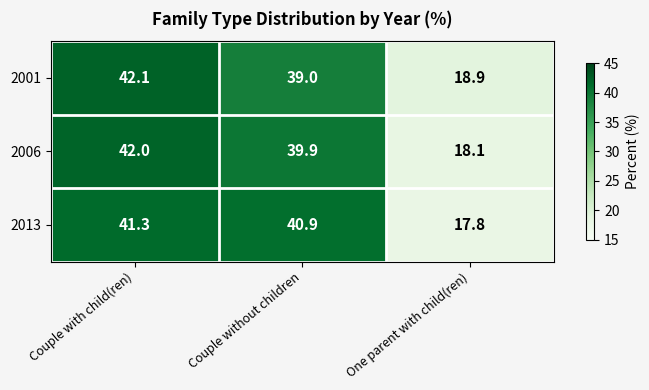

How many categories are shown in the chart?

3